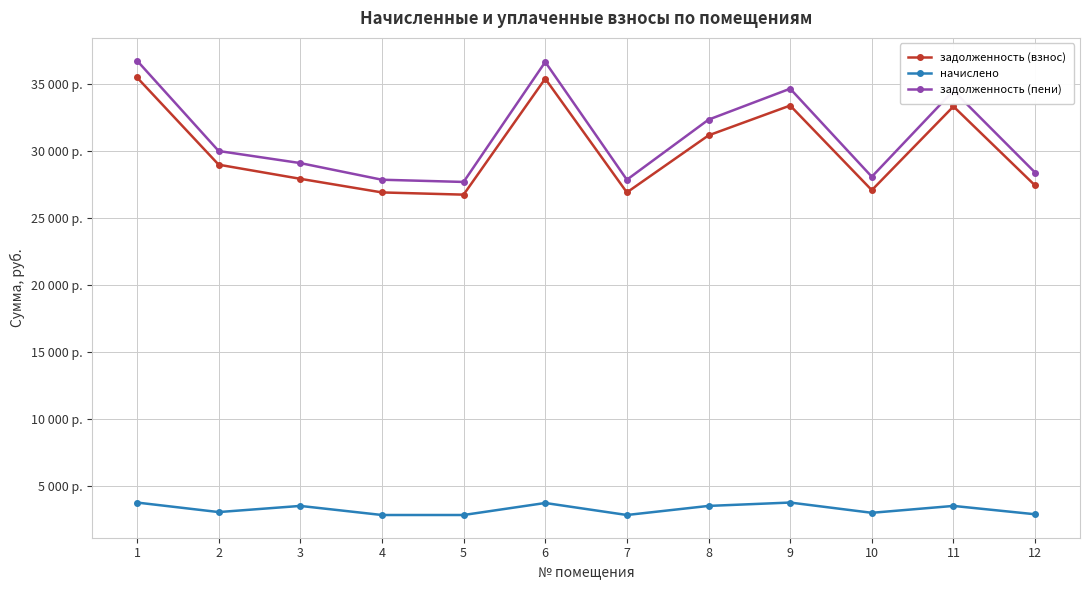

What are all the series names shown in the legend?

задолженность (взнос), начислено, задолженность (пени)